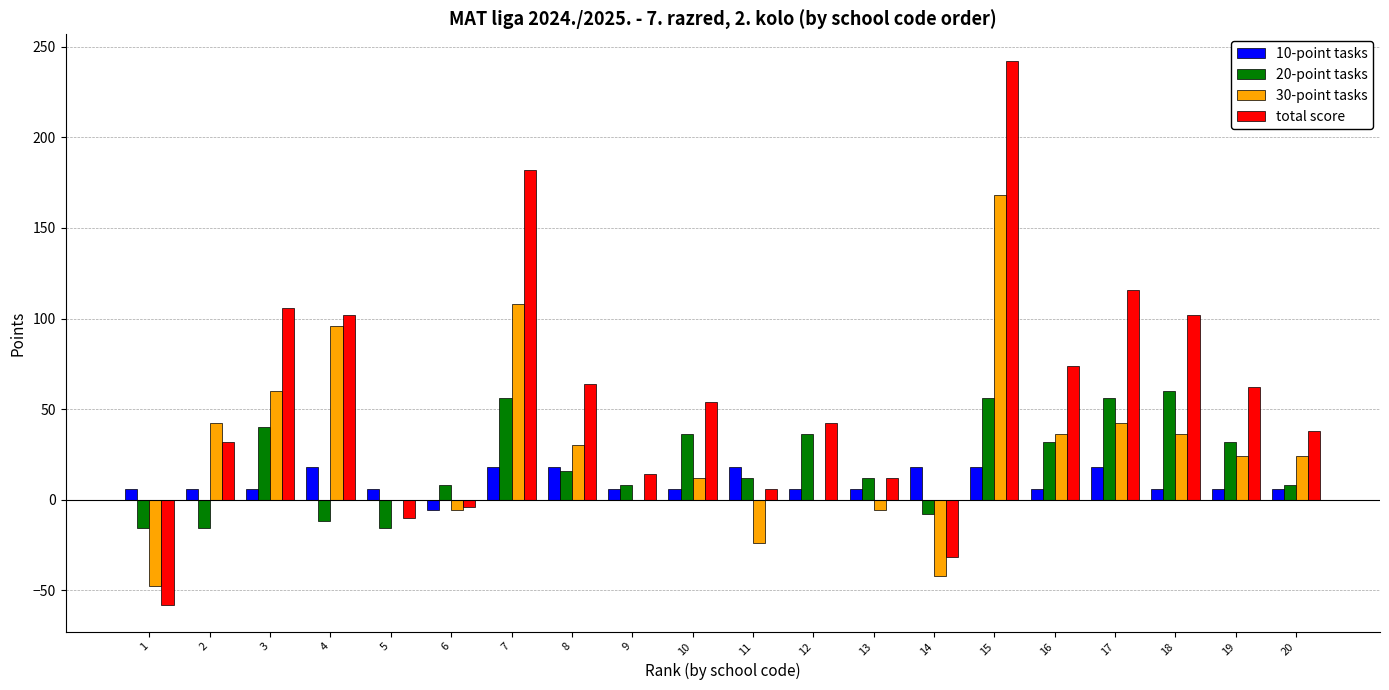

What is the sum of the total score values at 10 and 3?

160